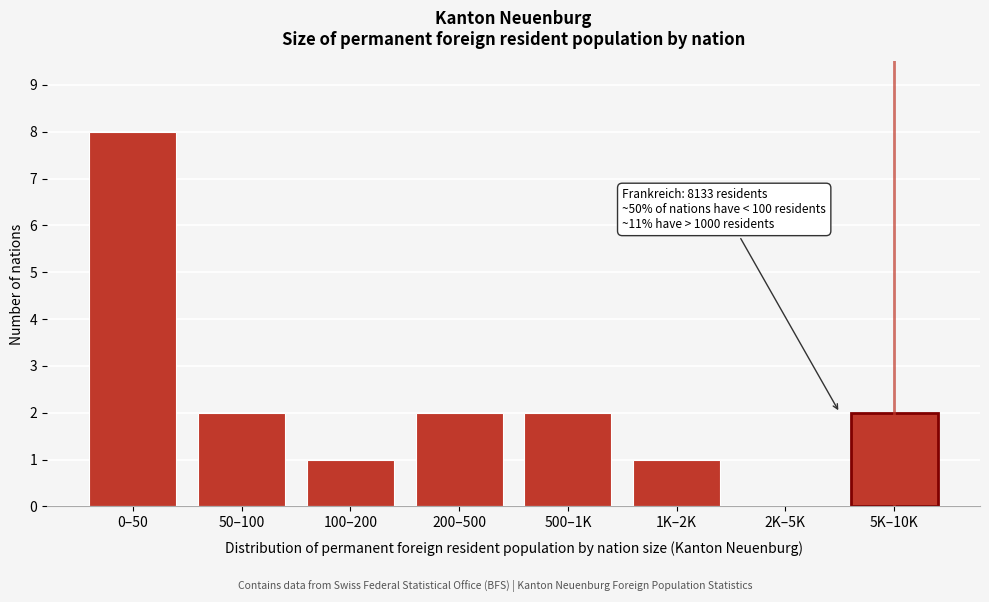

Reading left to right, extract all data points from this chart.

0–50=8	50–100=2	100–200=1	200–500=2	500–1K=2	1K–2K=1	2K–5K=0	5K–10K=2